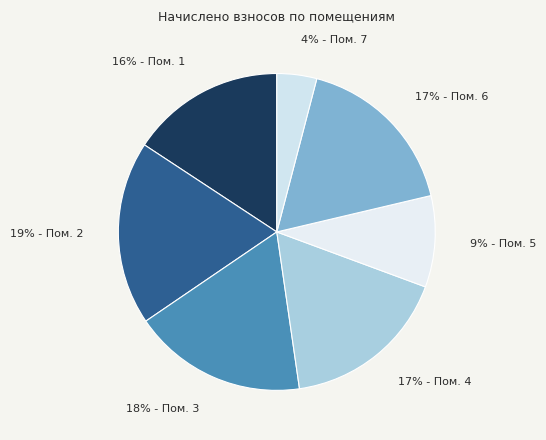

What is the ratio of the value at 9% - Пом. 5 to the value at 19% - Пом. 2?

0.5